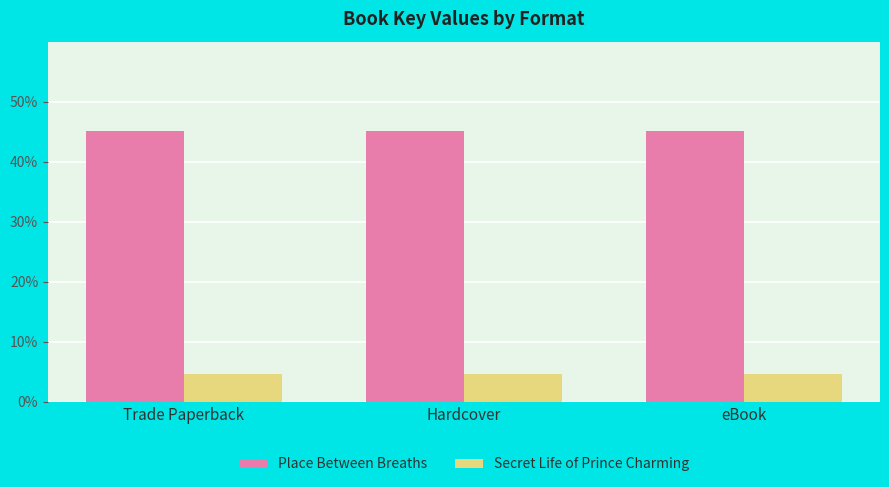

At which category does the chart reach its minimum across all series?

Trade Paperback